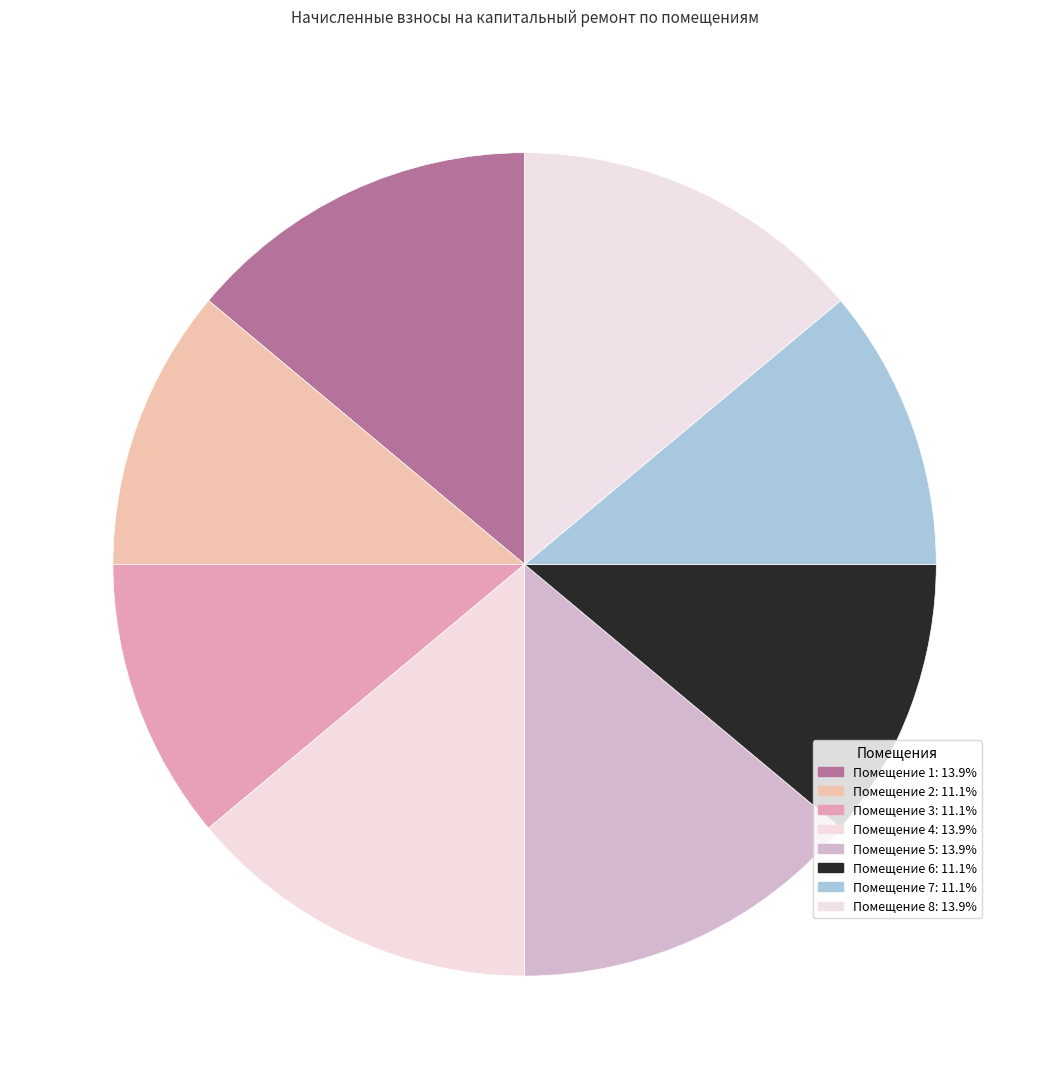

To the nearest percent, what is the difference between the largest and smallest slice percentages?

3%